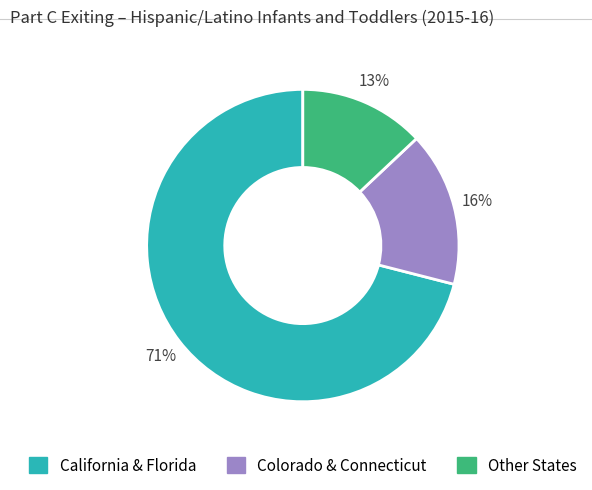

Count the number of slices in the pie.

3